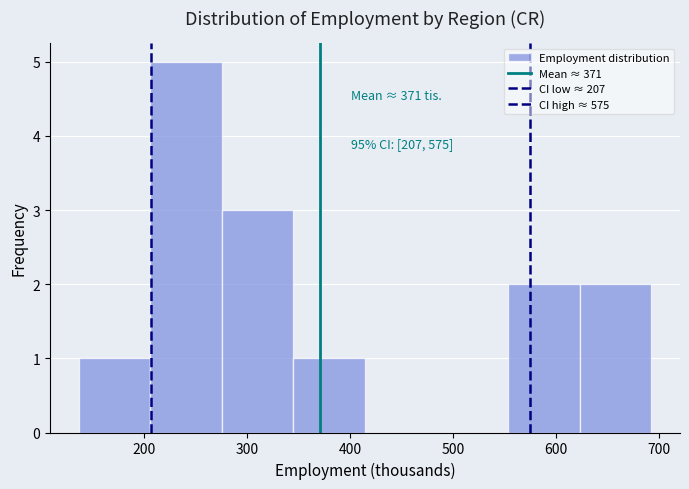

Which range on the x-axis has the tallest bar?

210 to 280